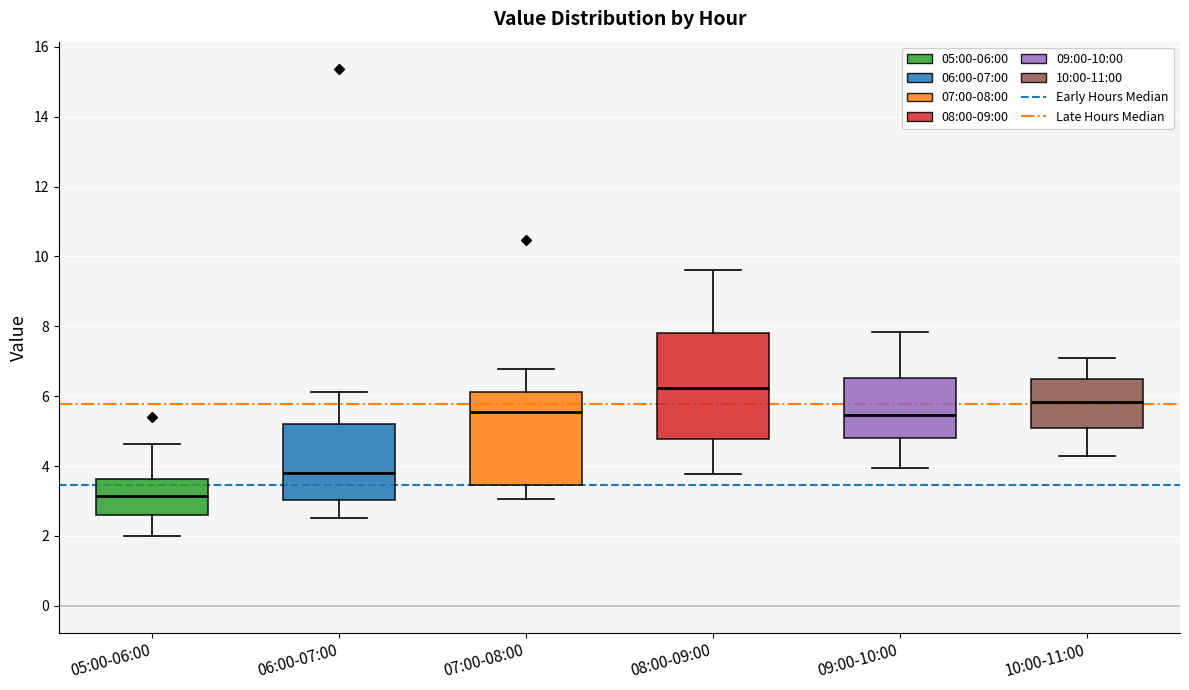

Reading left to right, read every box against the y-axis: the position of its median line, the range the box covers, and the ends of its whiskers. The values are not printed on the chart, so give them approximately, as read against the axis.

05:00-06:00: median 3.2, box 2.6 to 3.6, whiskers 2.0 to 4.6
06:00-07:00: median 3.8, box 3.0 to 5.2, whiskers 2.6 to 6.2
07:00-08:00: median 5.6, box 3.4 to 6.2, whiskers 3.0 to 6.8
08:00-09:00: median 6.2, box 4.8 to 7.8, whiskers 3.8 to 9.6
09:00-10:00: median 5.4, box 4.8 to 6.6, whiskers 4.0 to 7.8
10:00-11:00: median 5.8, box 5.2 to 6.6, whiskers 4.4 to 7.2